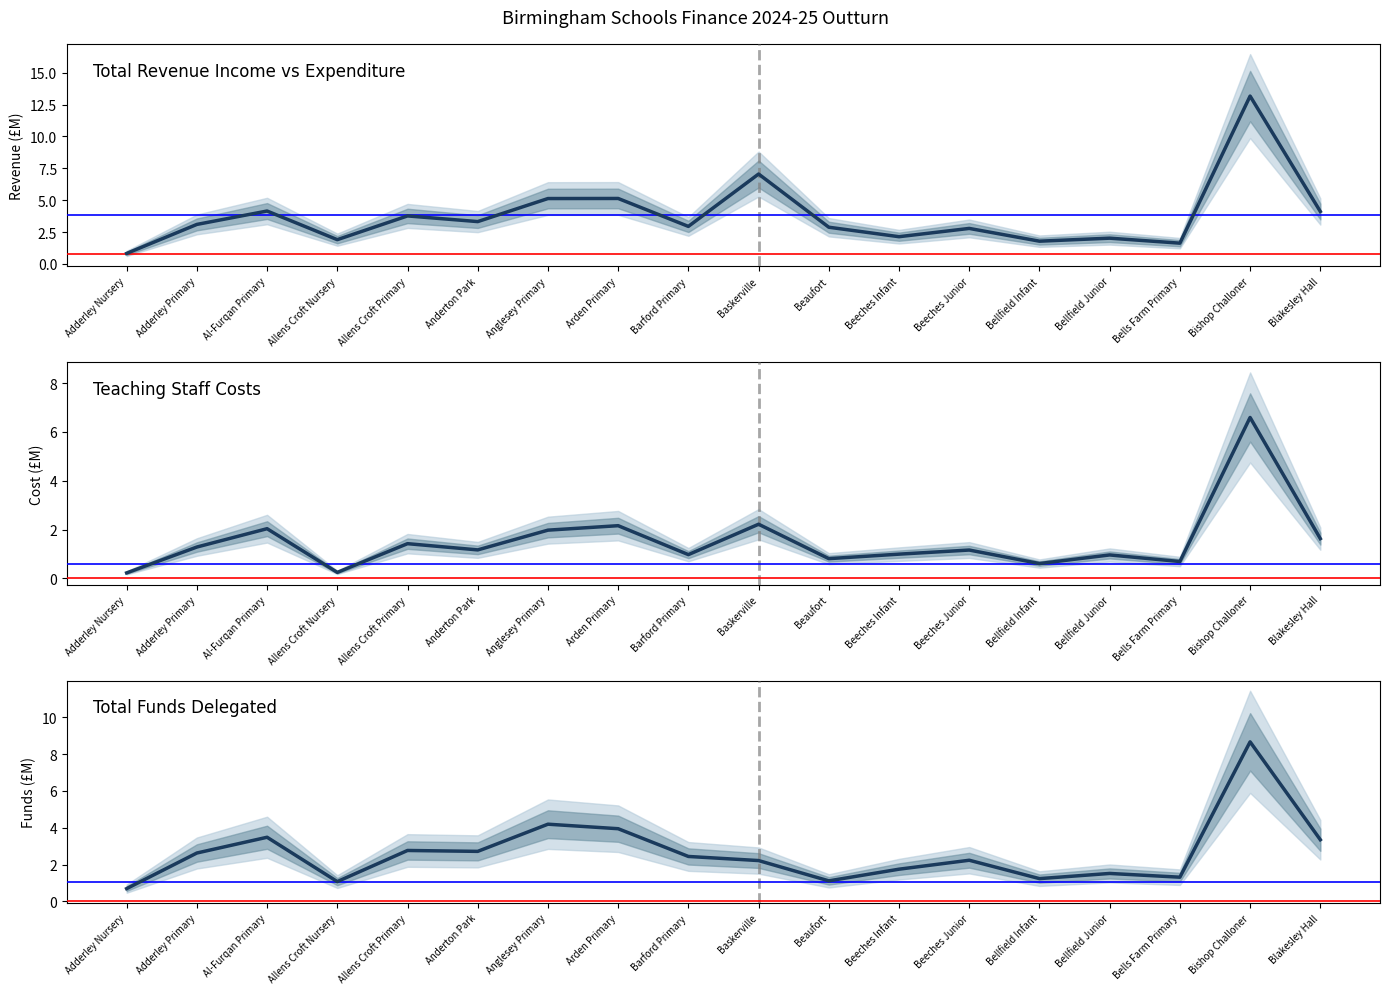

The value of Total Funds Delegated at Beaufort is 1.1. True or false?

True